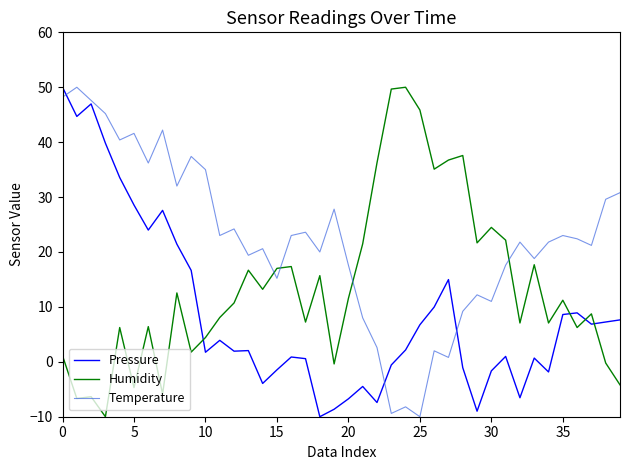

What is the greatest value displayed?

50.0